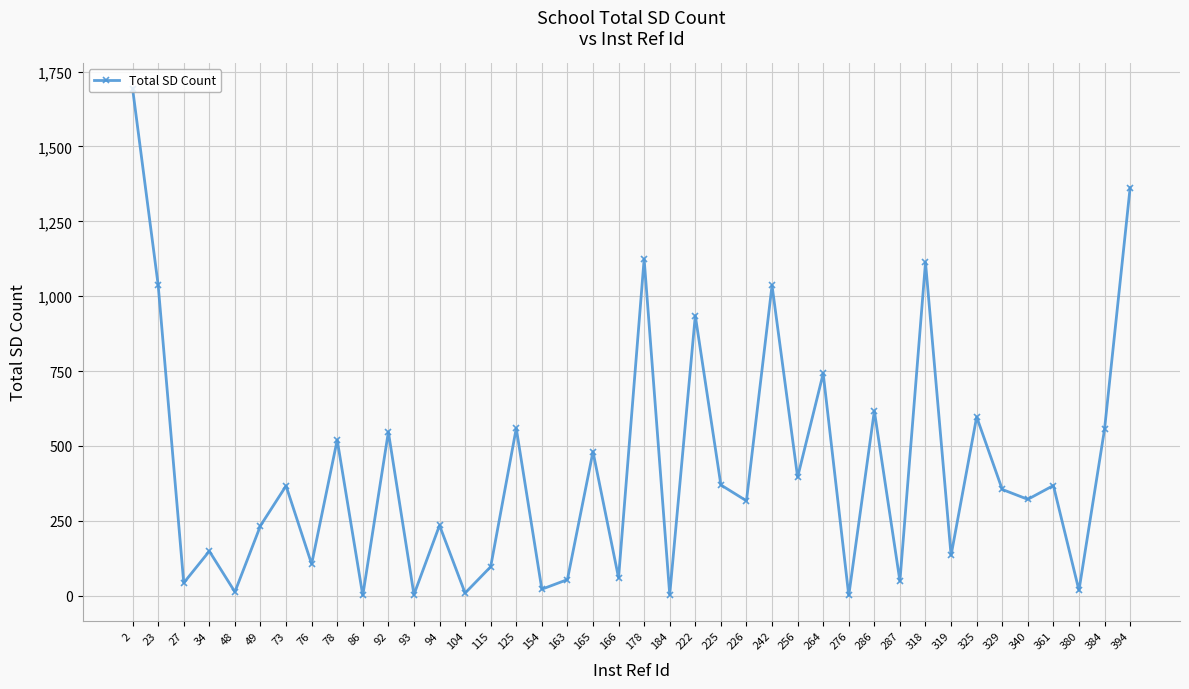

What is the change in value from 73 to 242?

+669